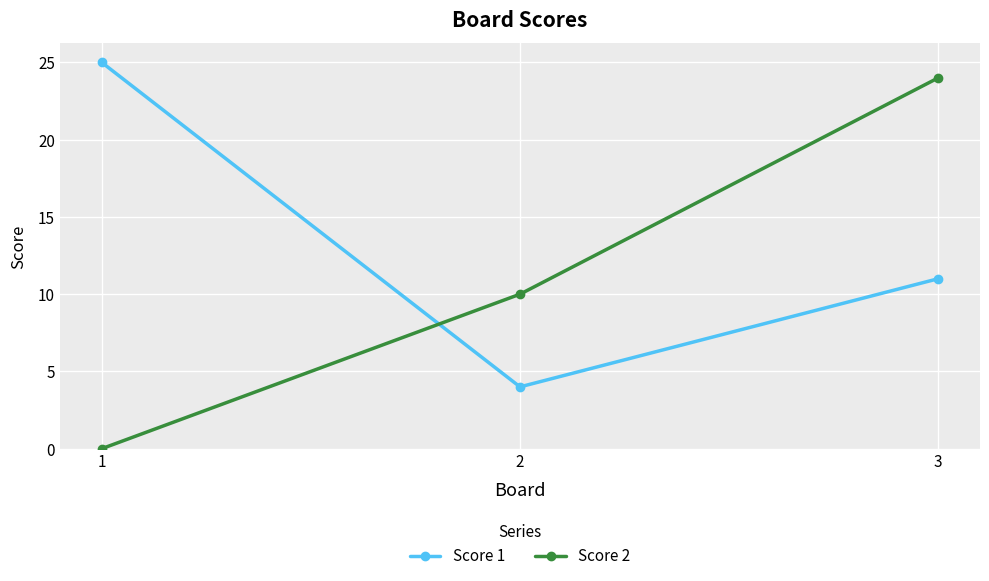

The value of Score 1 at 1 is 25. True or false?

True